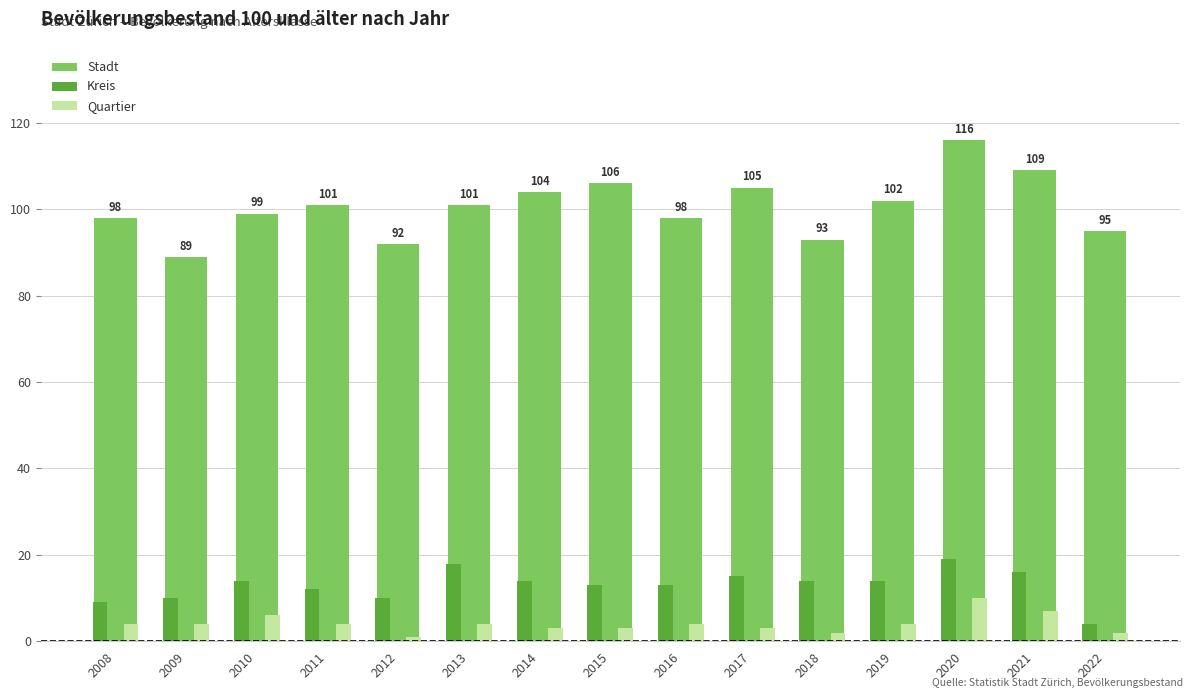

What is the total value across all series at 2019?

120